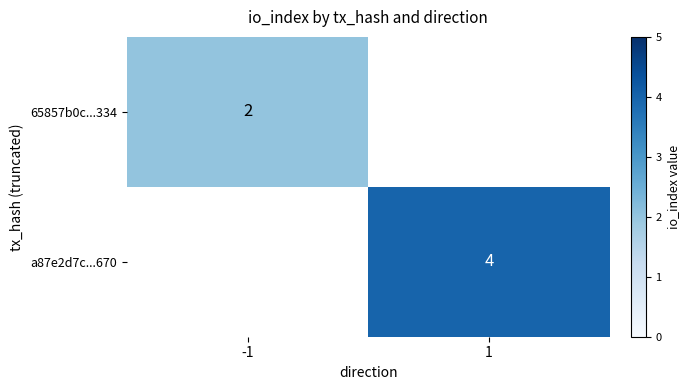

Is it true that a87e2d7c...670 equals 4 at 1?

True